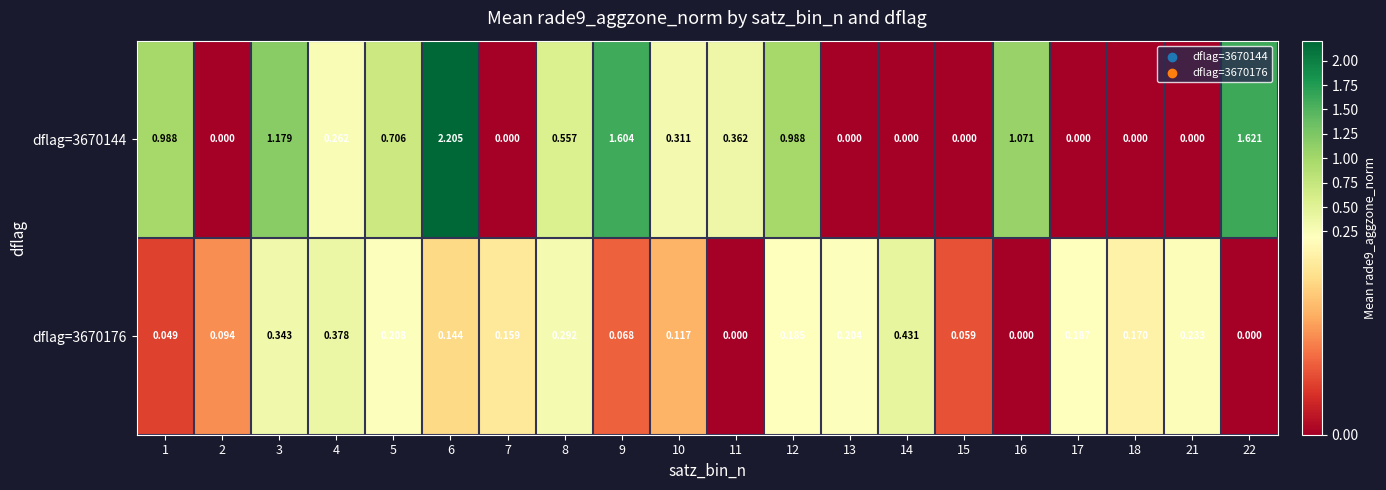

Is the value of dflag=3670144 at 5 greater than the value of dflag=3670176 at 7?

Yes